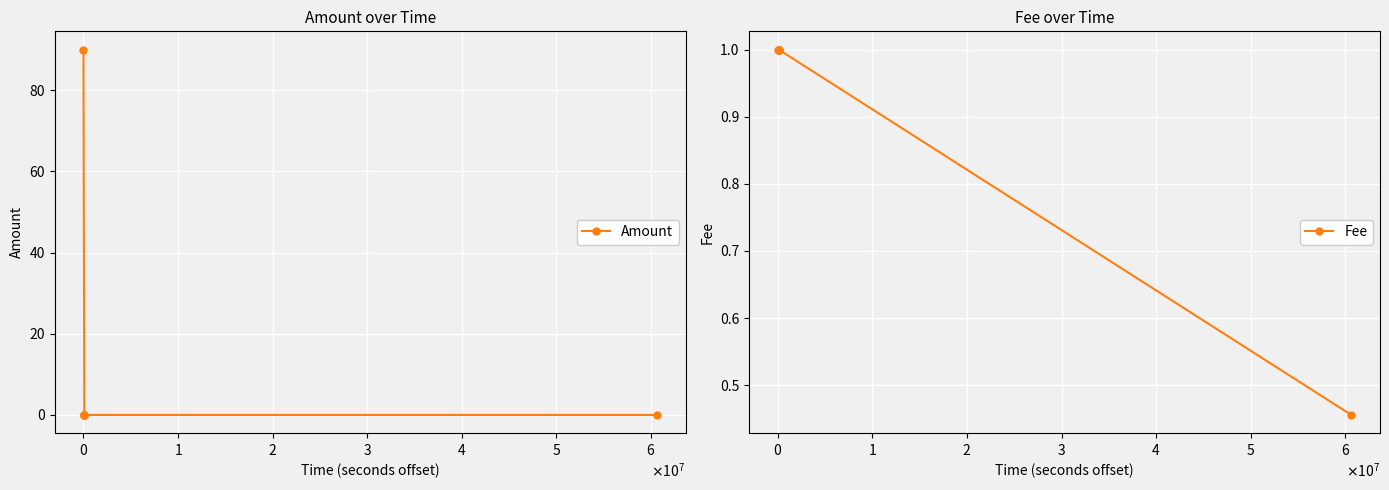

True or false: Fee has more than 0 points higher than both neighbors.

False